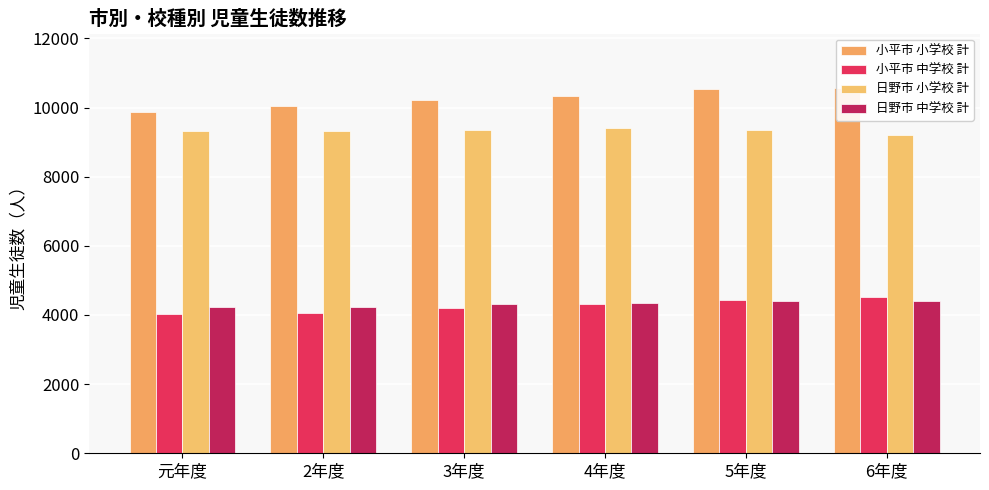

How many categories are shown in the chart?

6